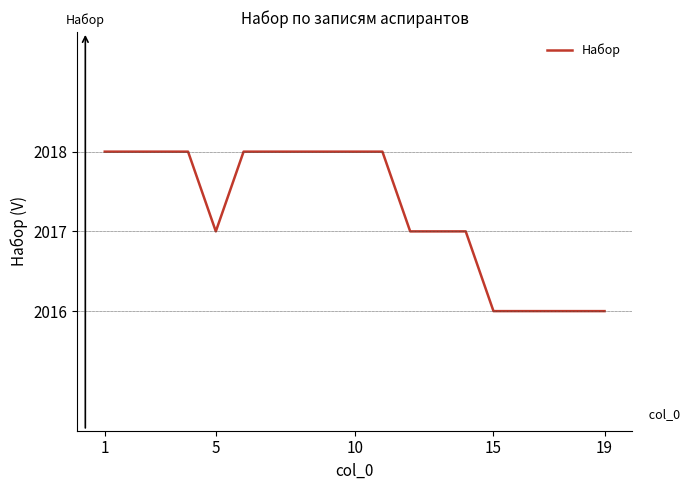

What is the maximum value shown in the chart?

2018